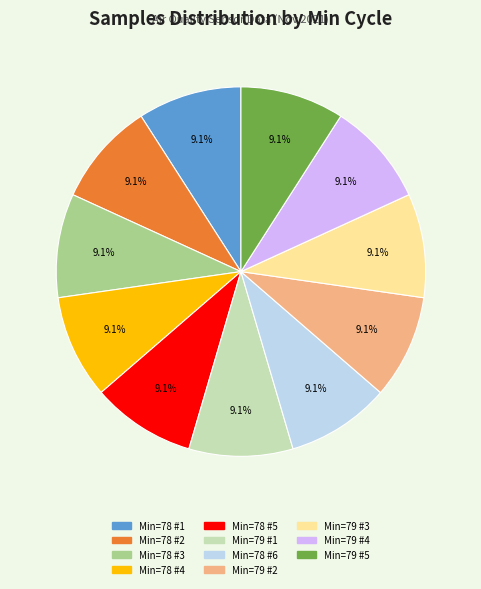

Is there a majority slice in this chart?

No